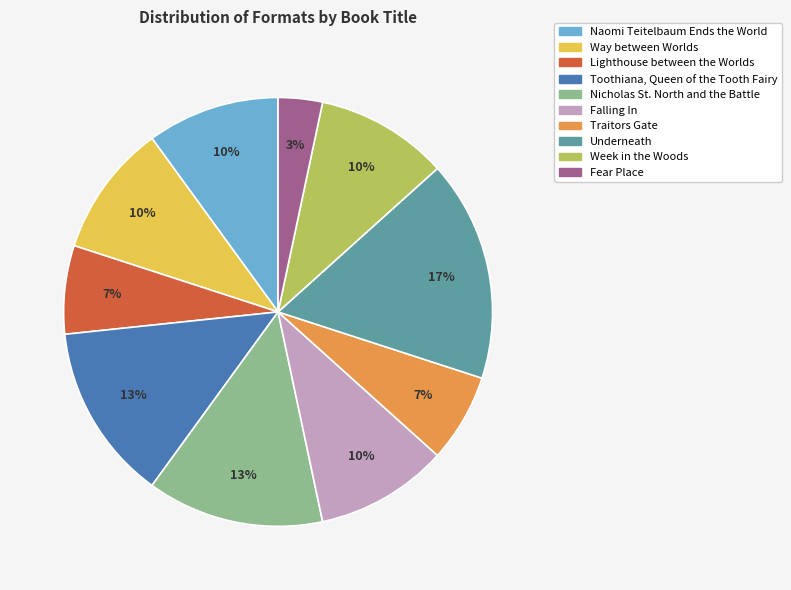

Which has a higher value, Week in the Woods or Underneath?

Underneath